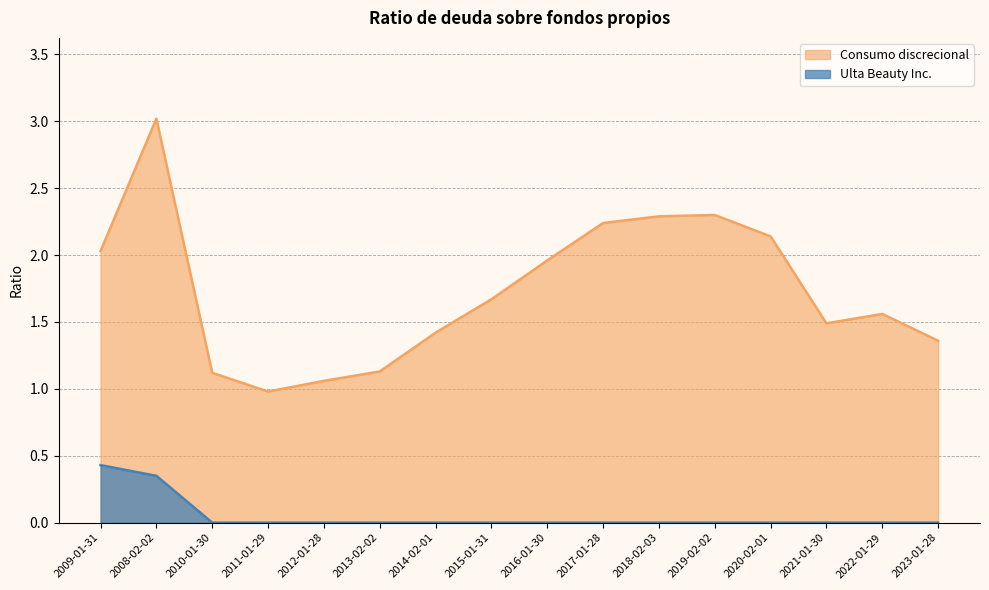

What is the total value across all series at 2021-01-30?

1.5